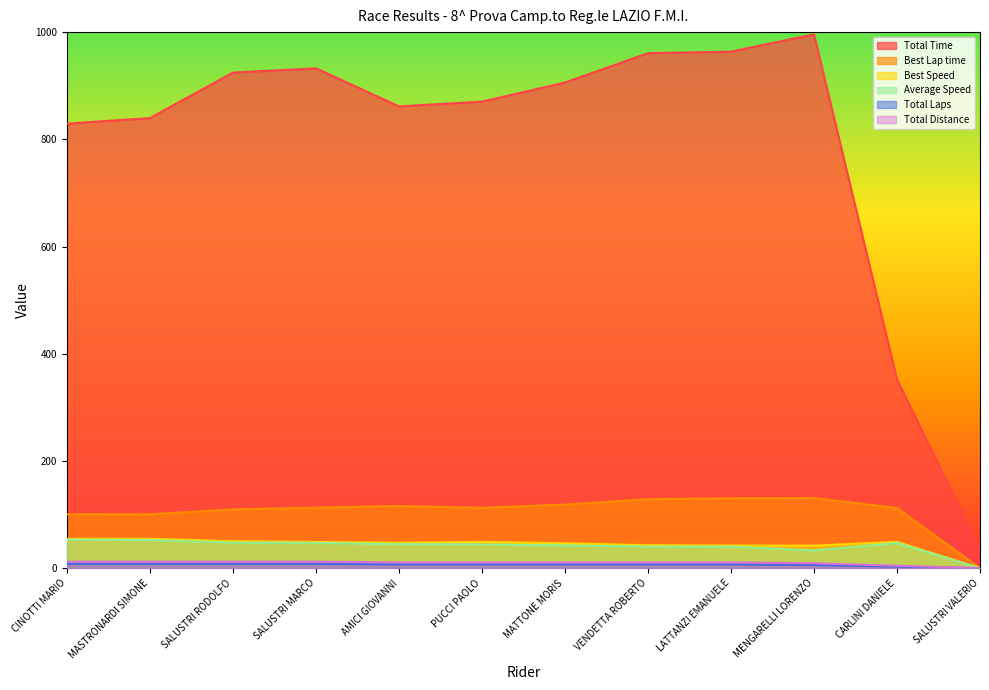

True or false: Total Laps has a value of 2.5 at LATTANZI EMANUELE.

False